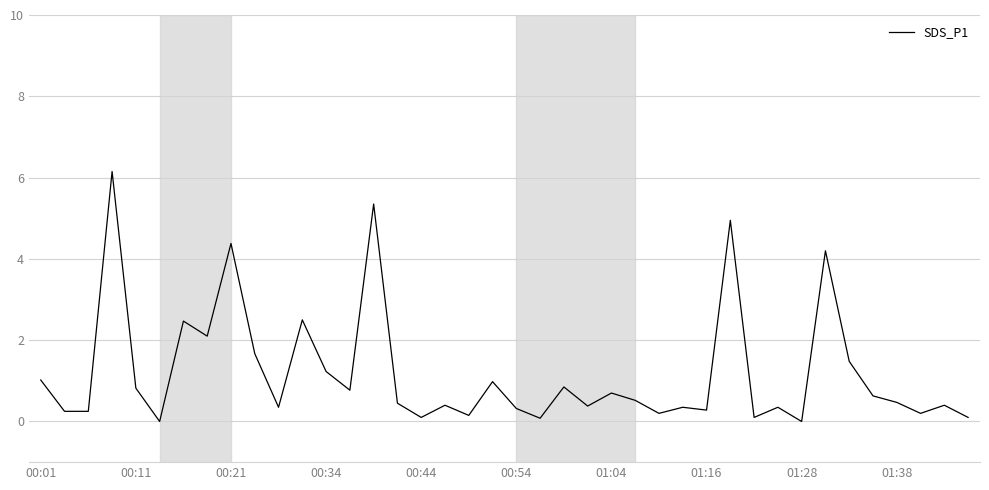

What is the maximum value shown in the chart?

6.2